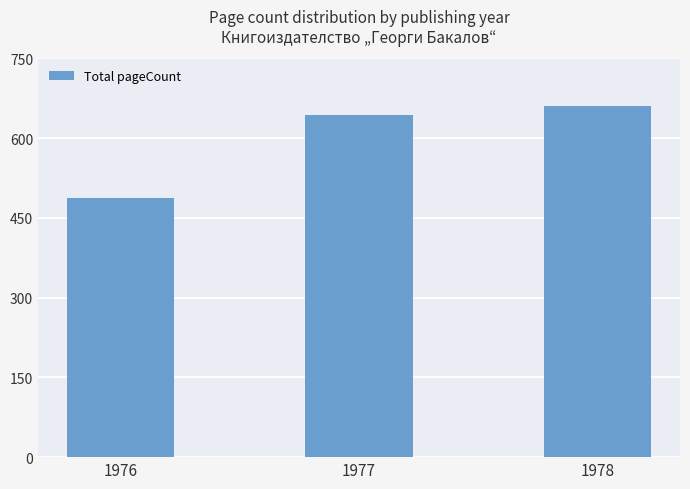

The value at 1978 is 1127. True or false?

False